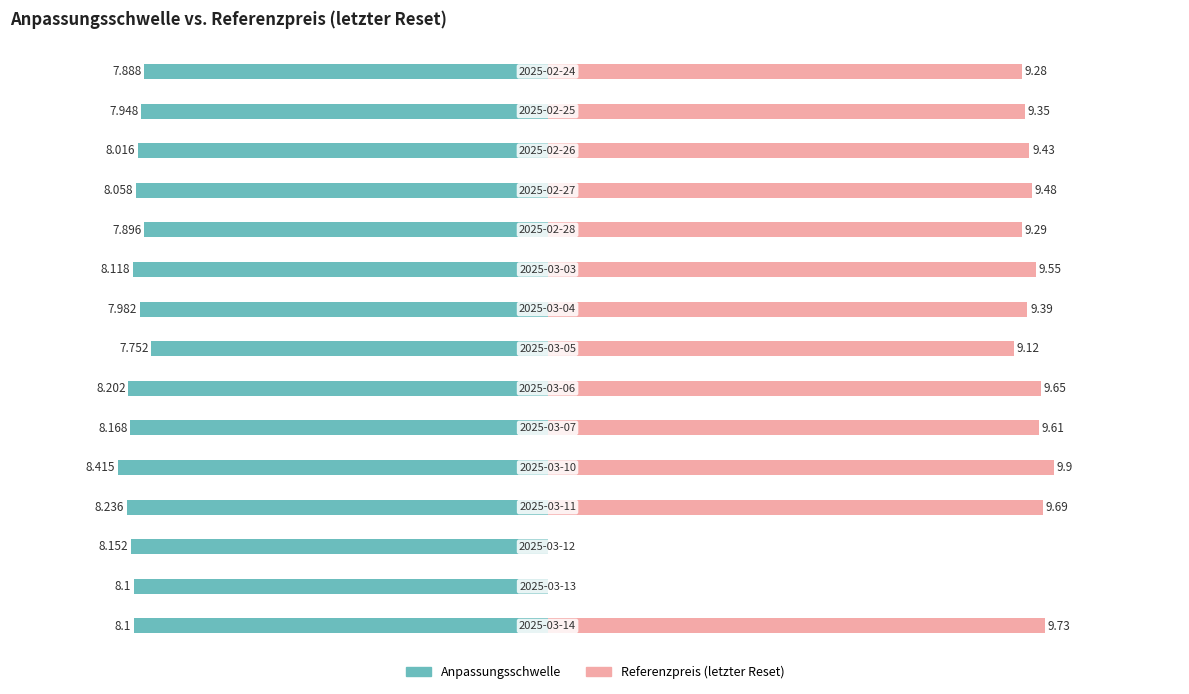

Rank the series by their maximum value, from lowest to highest.

Anpassungsschwelle, Referenzpreis (letzter Reset)